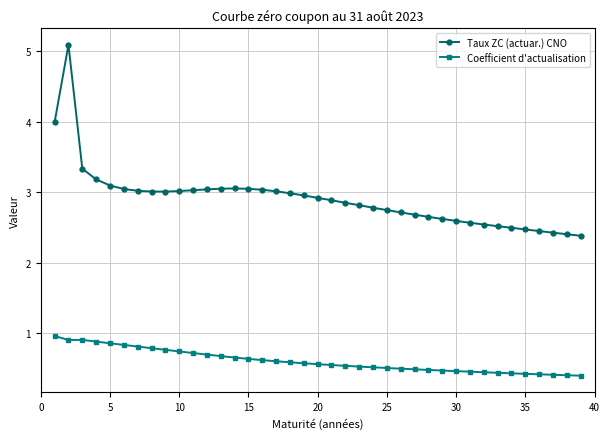

Which series has the largest total across all categories?

Taux ZC (actuar.) CNO